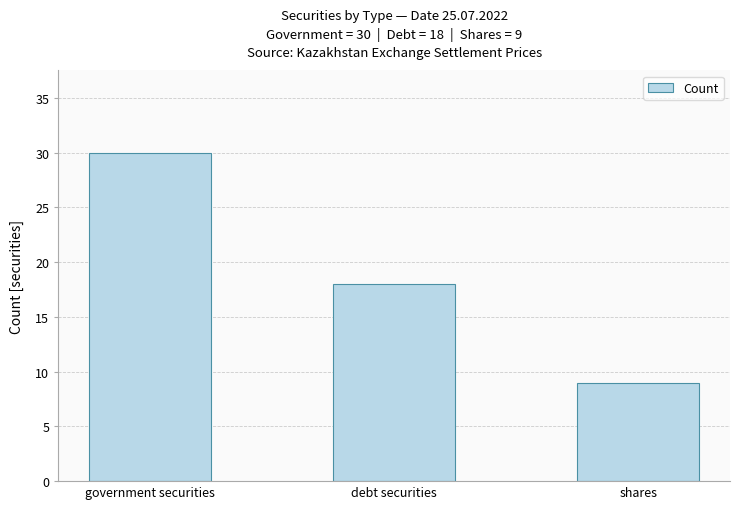

List the labels in order of value, largest first.

government securities, debt securities, shares